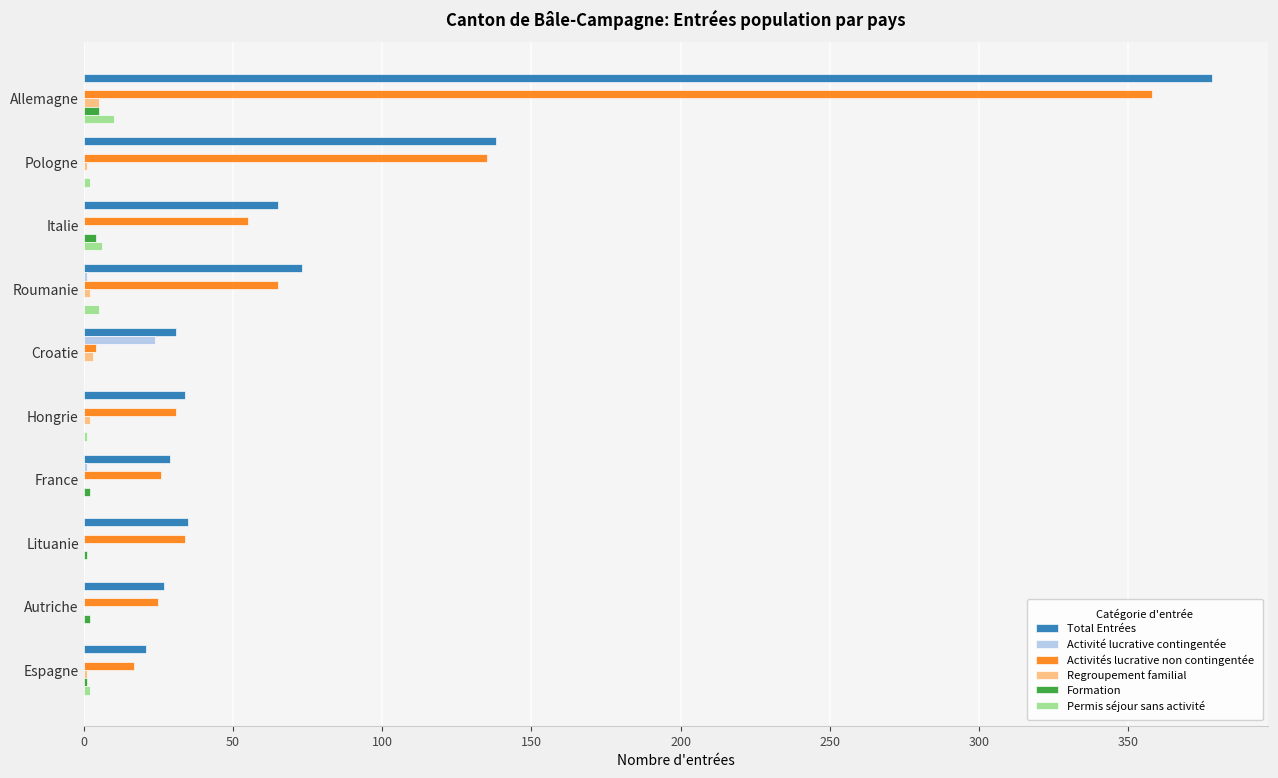

At which category is the sum across all series the highest?

Allemagne